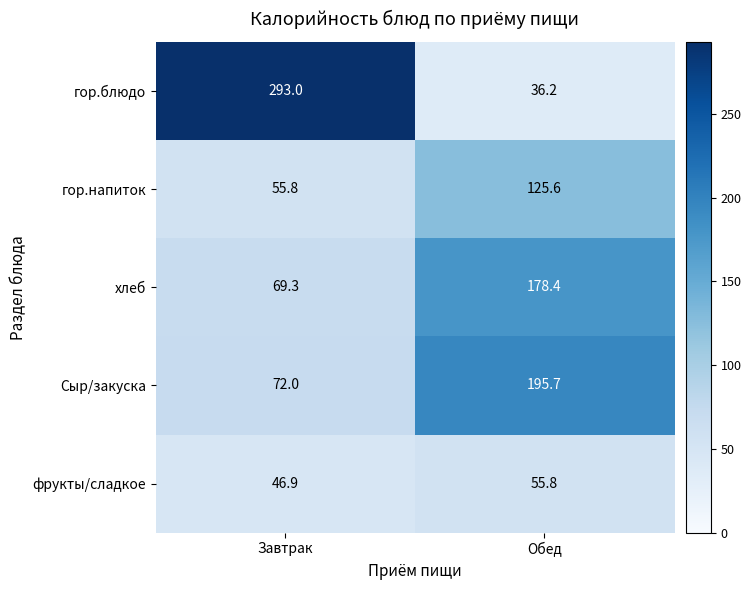

How many data points does each series have?

2